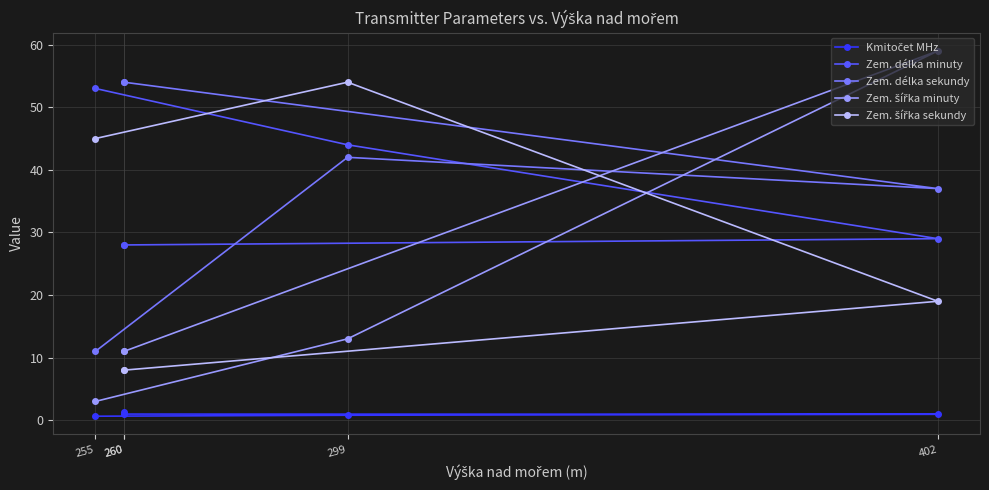

Between which two adjacent categories do Zem. délka sekundy and Zem. šířka minuty first intersect?

299 and 402